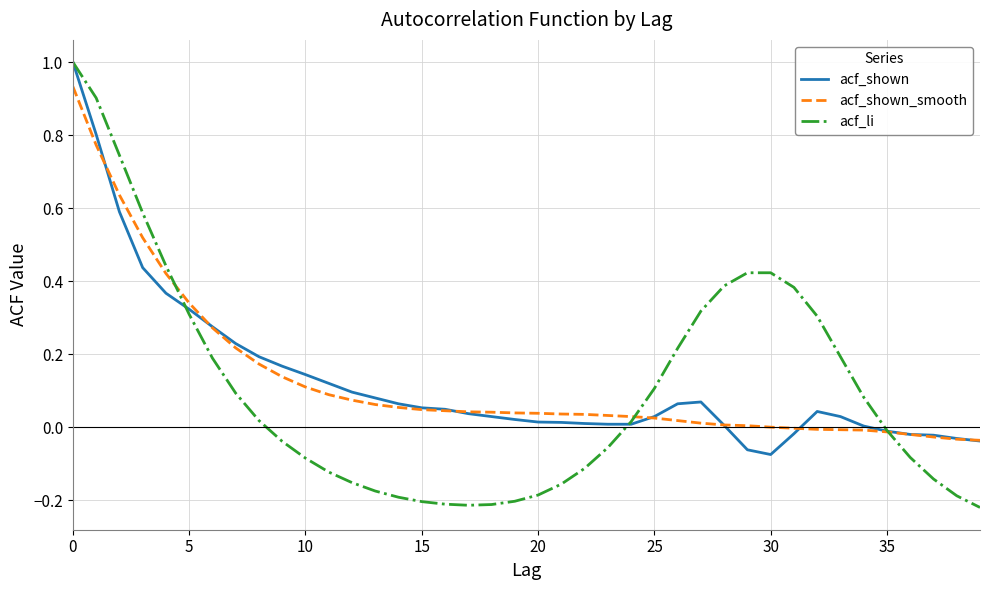

What is the highest value of the acf_shown series?

1.0